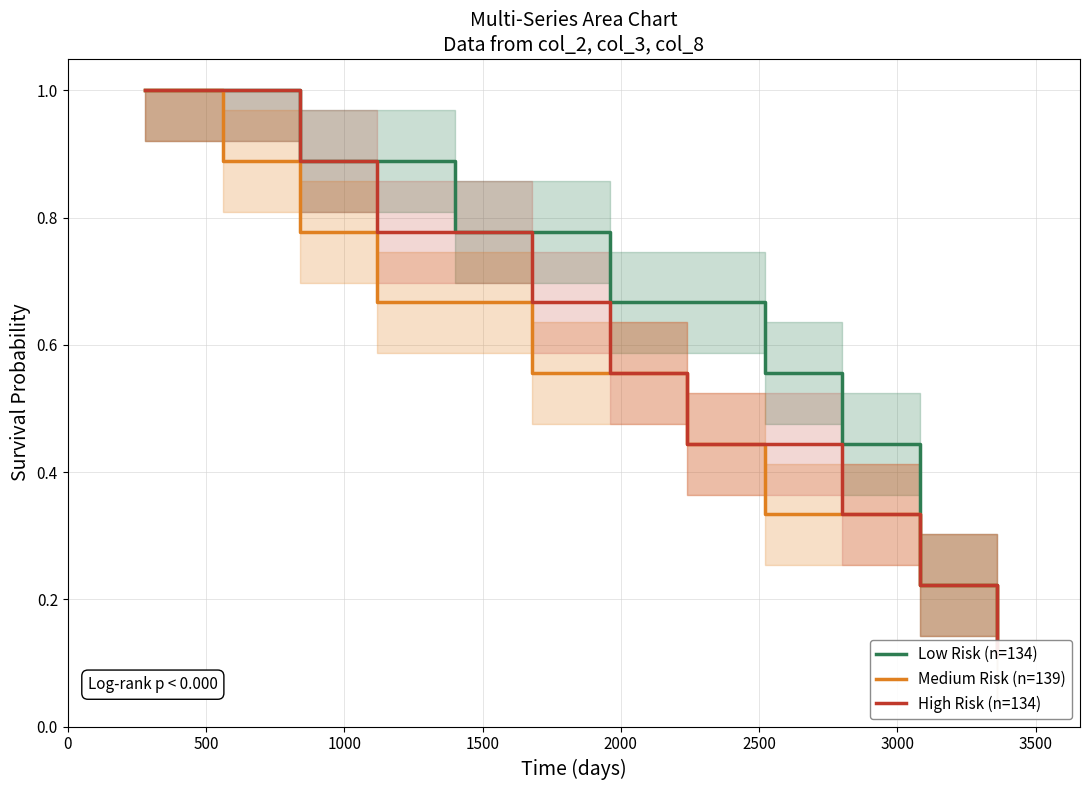

What is the label of the 11th point from the left?

10